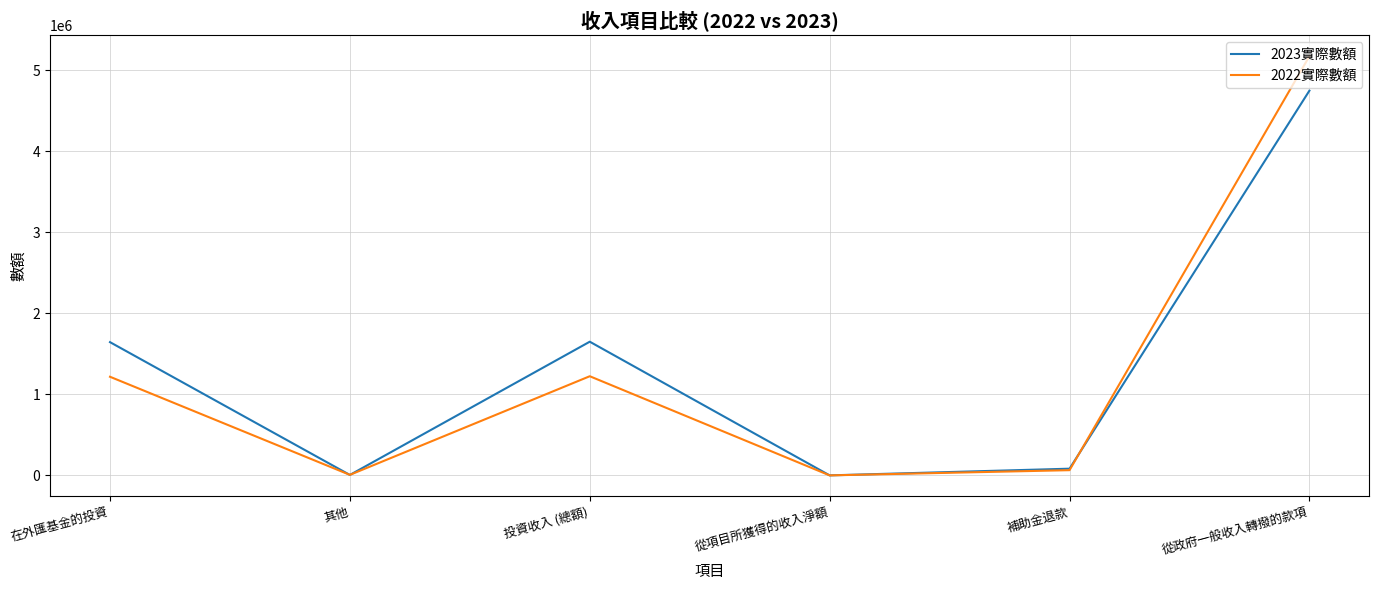

Which series has the widest spread of values?

2022實際數額